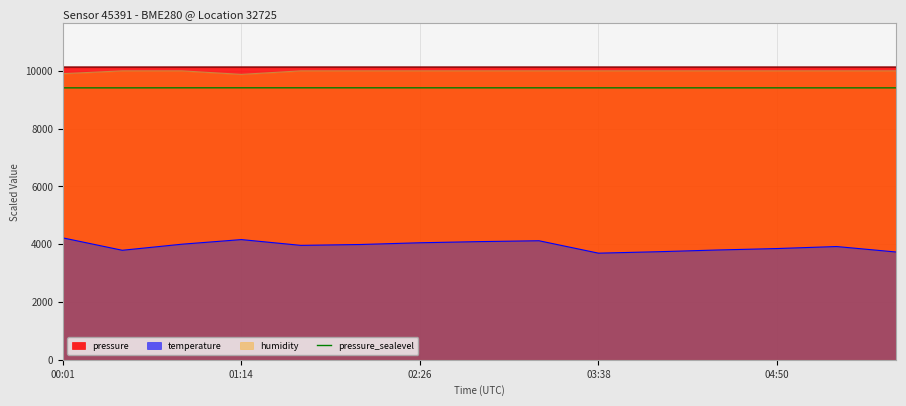

What is the difference between the temperature values at 03:38 and 00:01?

530.0